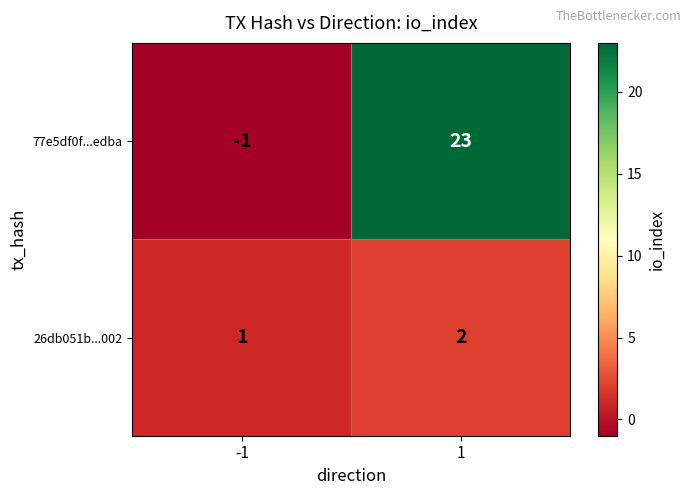

How many data points in 26db051b...002 are less than 2?

1